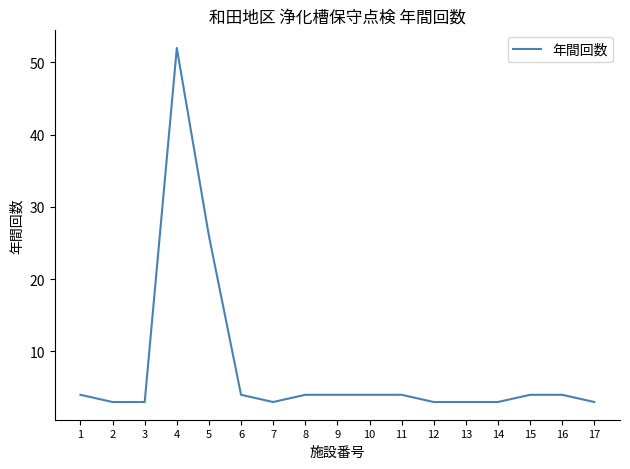

Which label corresponds to the largest value in the chart?

4